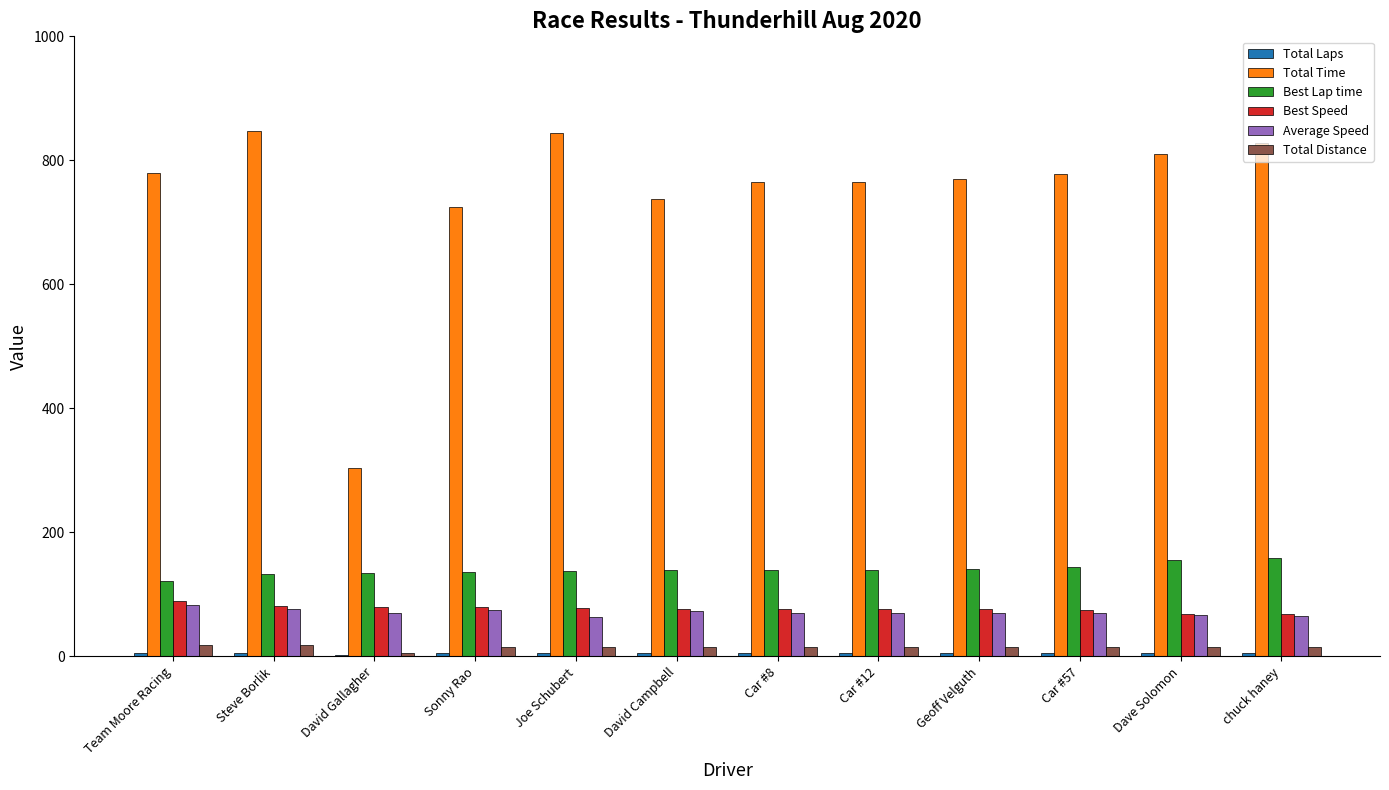

Which series has the largest total across all categories?

Total Time